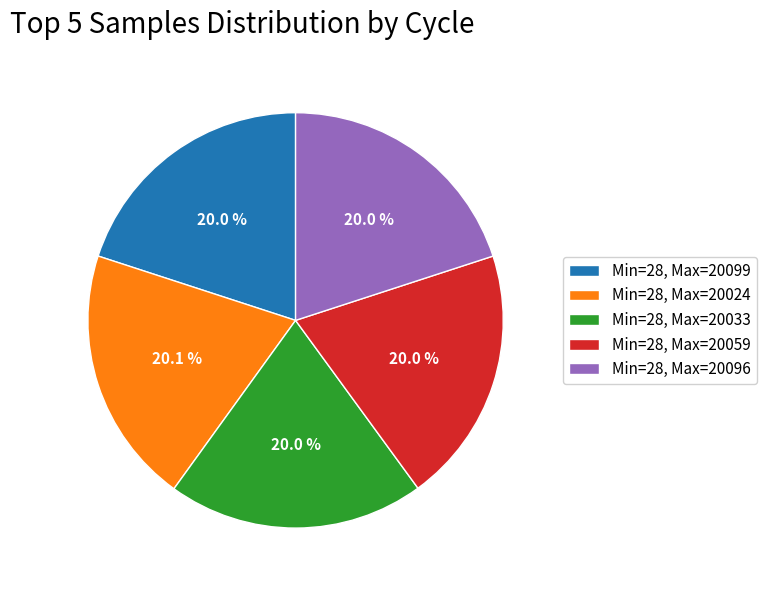

How many segments does this pie chart have?

5